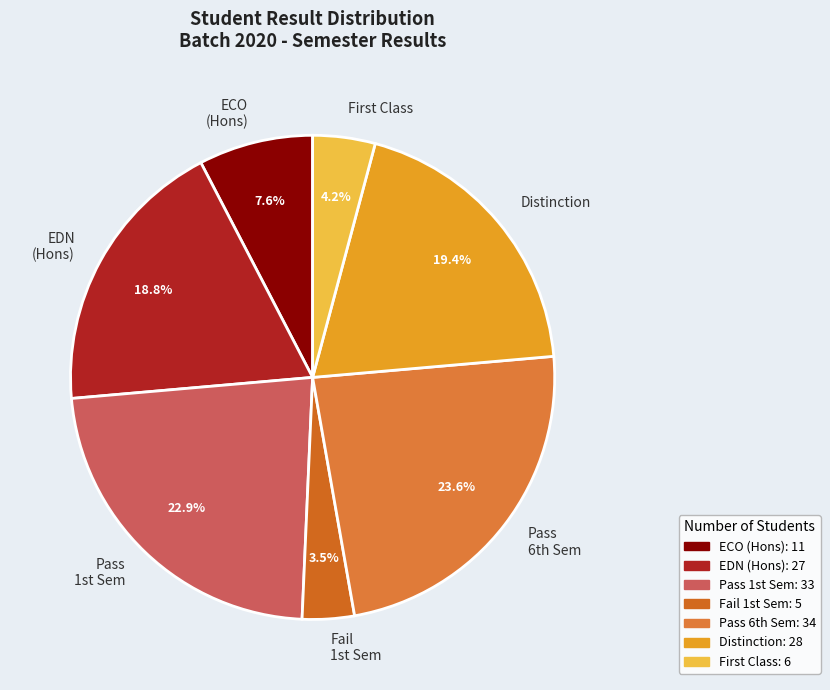

Does Distinction represent more than half of the total?

No